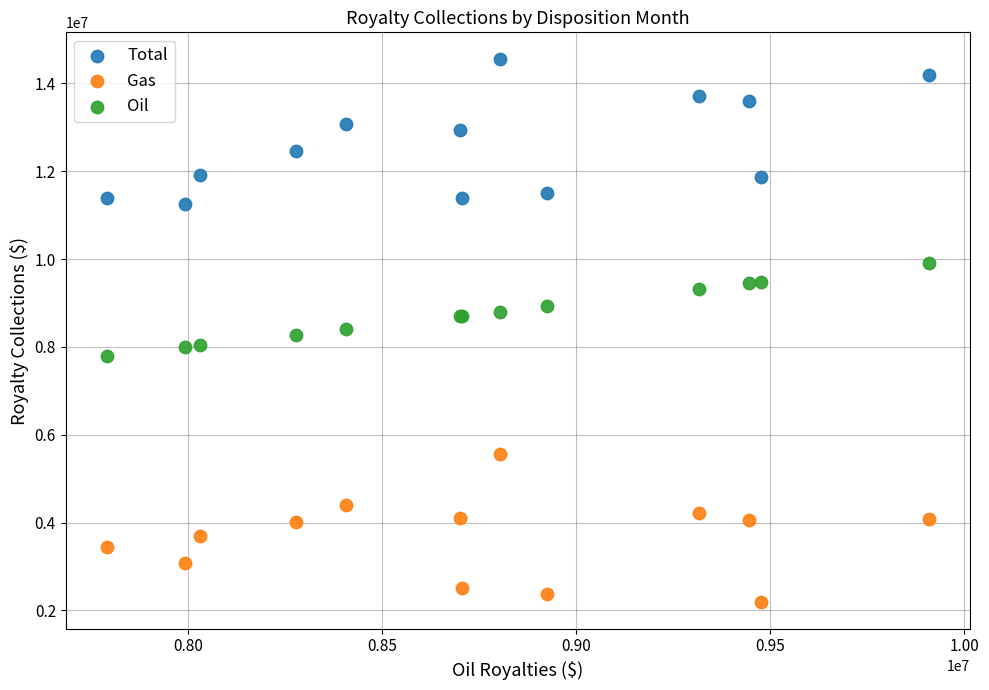

What are all the series names shown in the legend?

Total, Gas, Oil